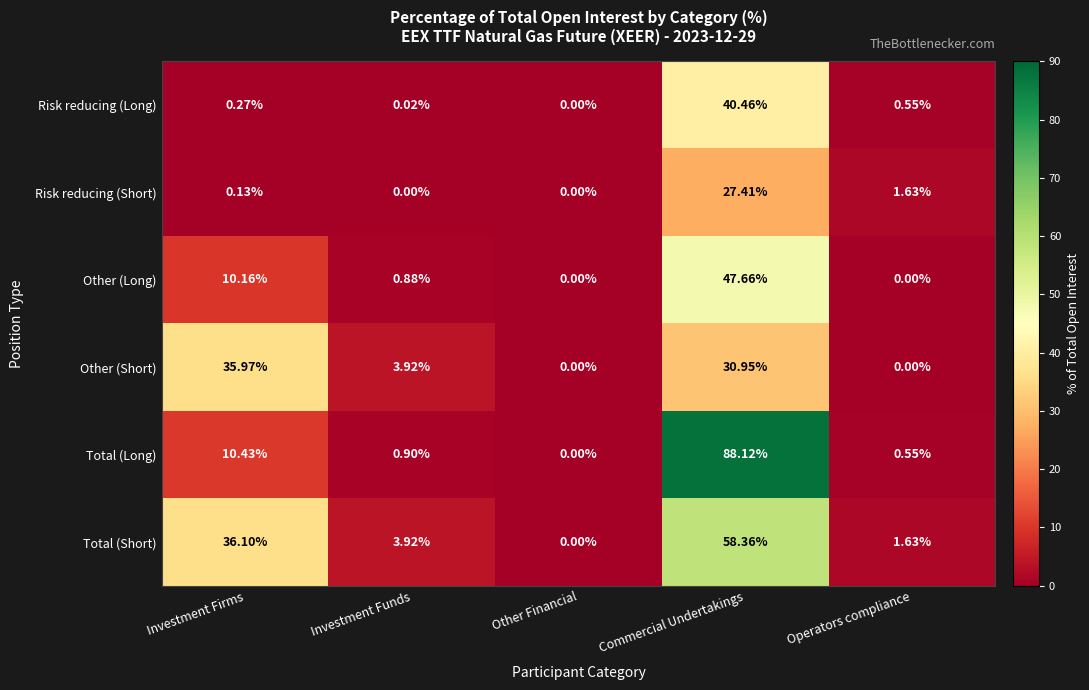

What is the total value across all series at Investment Firms?

93.1